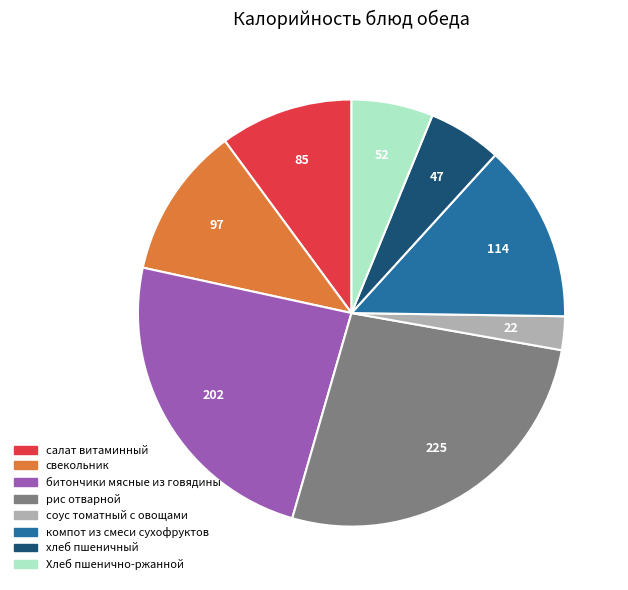

Which category has the biggest portion of the pie?

рис отварной